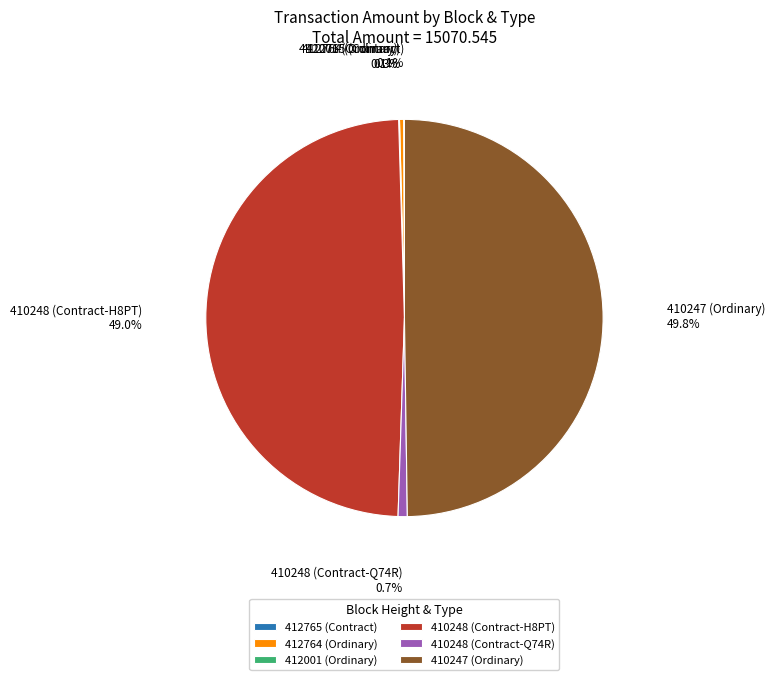

Is it true that 410247 (Ordinary) is 64% of the pie?

False